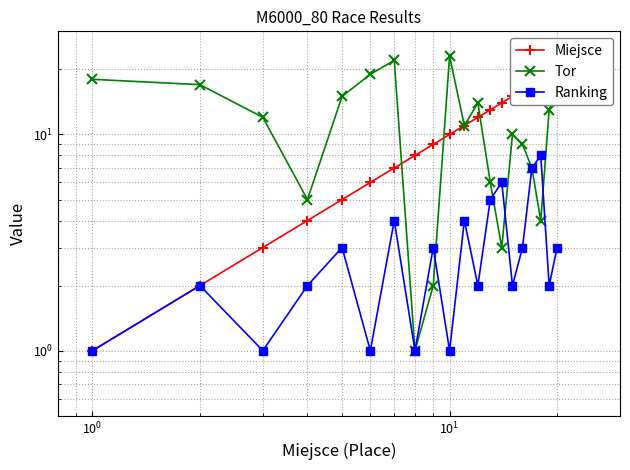

True or false: Tor has more than 0 points higher than both neighbors.

True